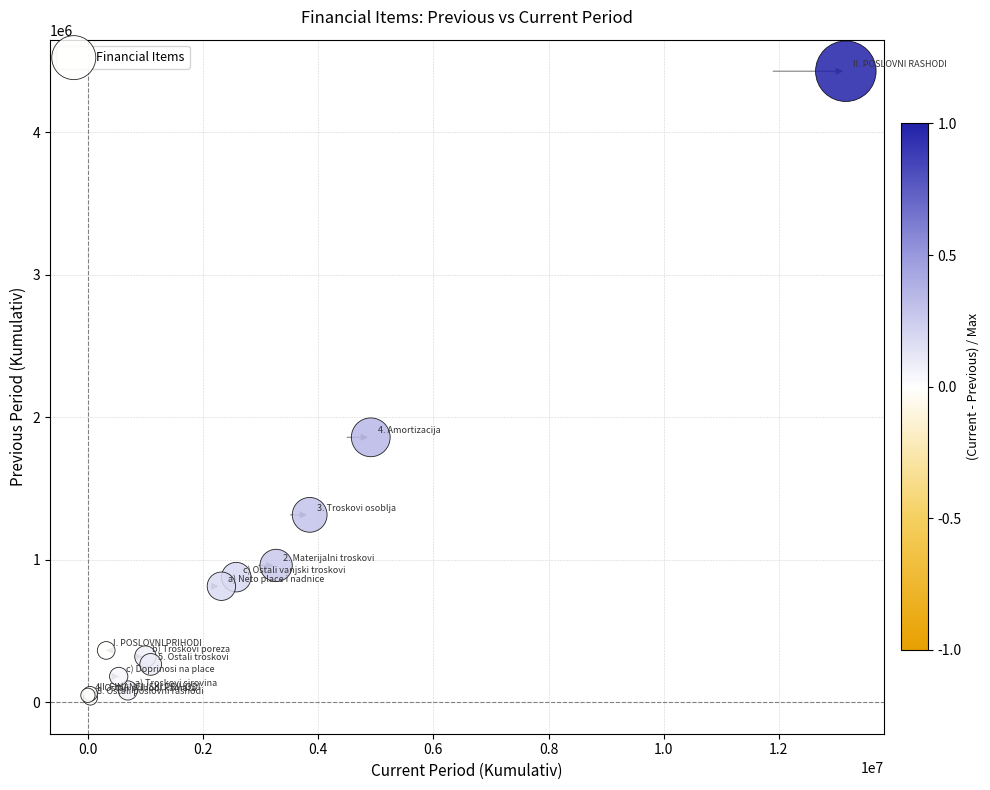

What Y value in the scatter plot is closest to 2228594?

1858466